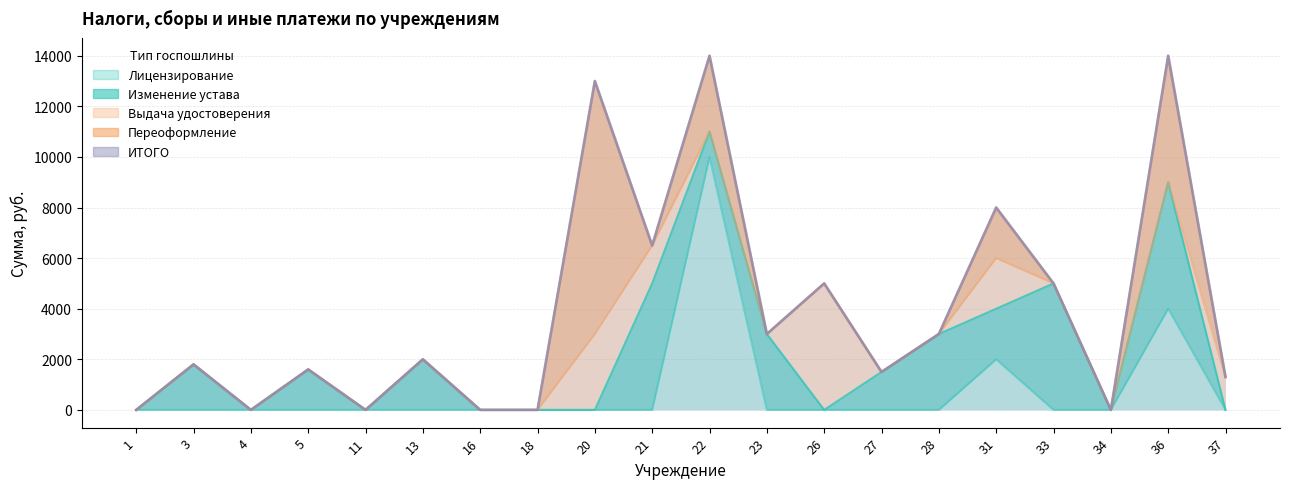

At how many categories does at least one series exceed 11692?

3